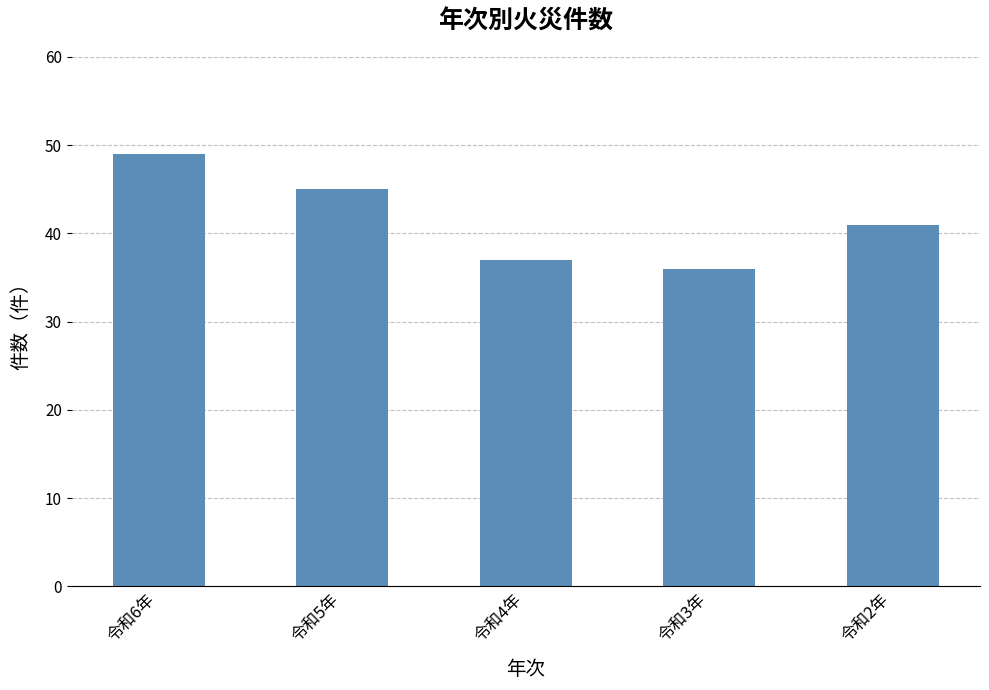

List the labels in order of value, largest first.

令和6年, 令和5年, 令和2年, 令和4年, 令和3年